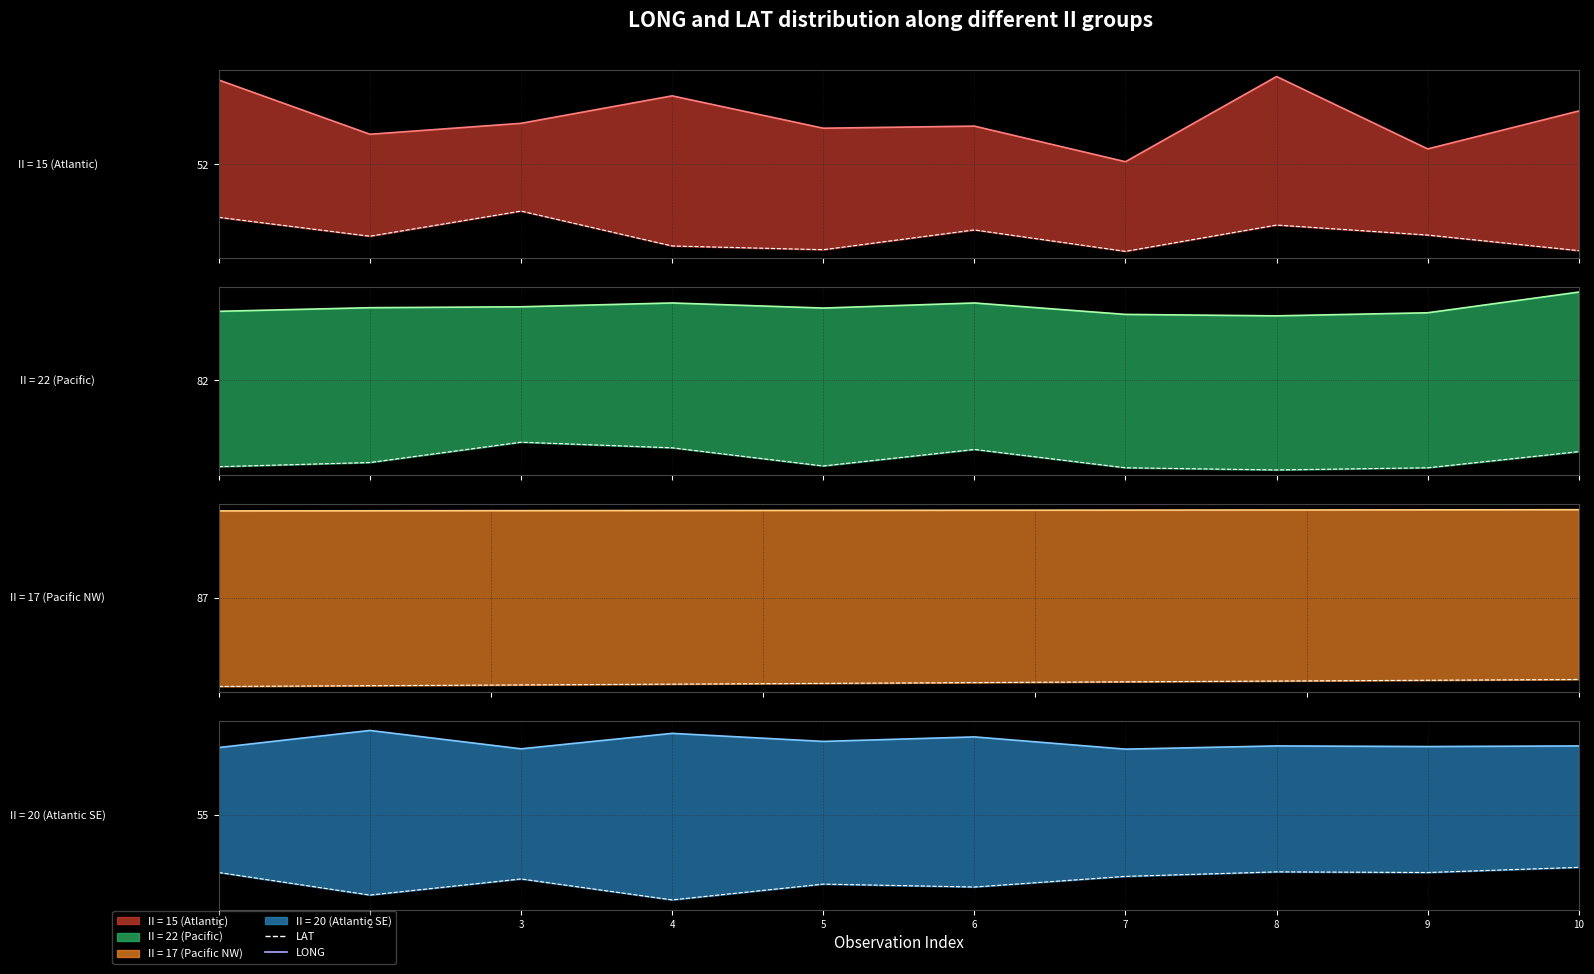

Rank the categories by LONG value from highest to lowest.

8, 1, 4, 10, 3, 6, 5, 2, 9, 7